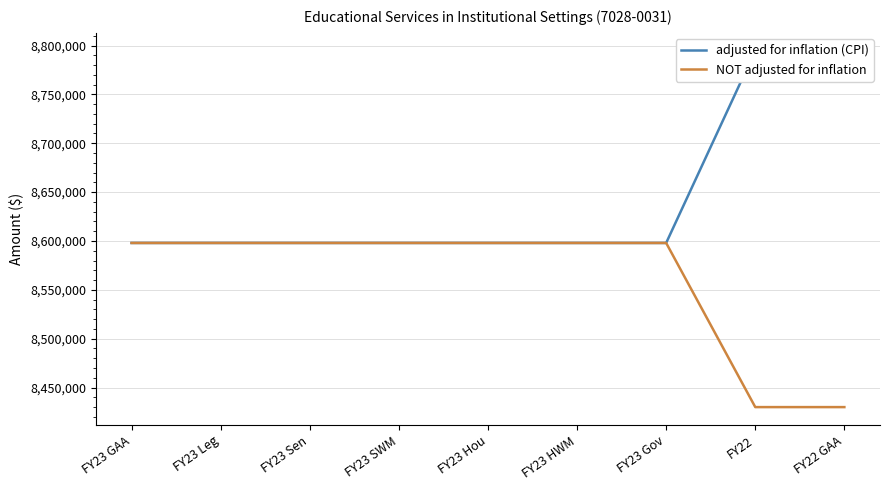

Count the number of data series in this chart.

2